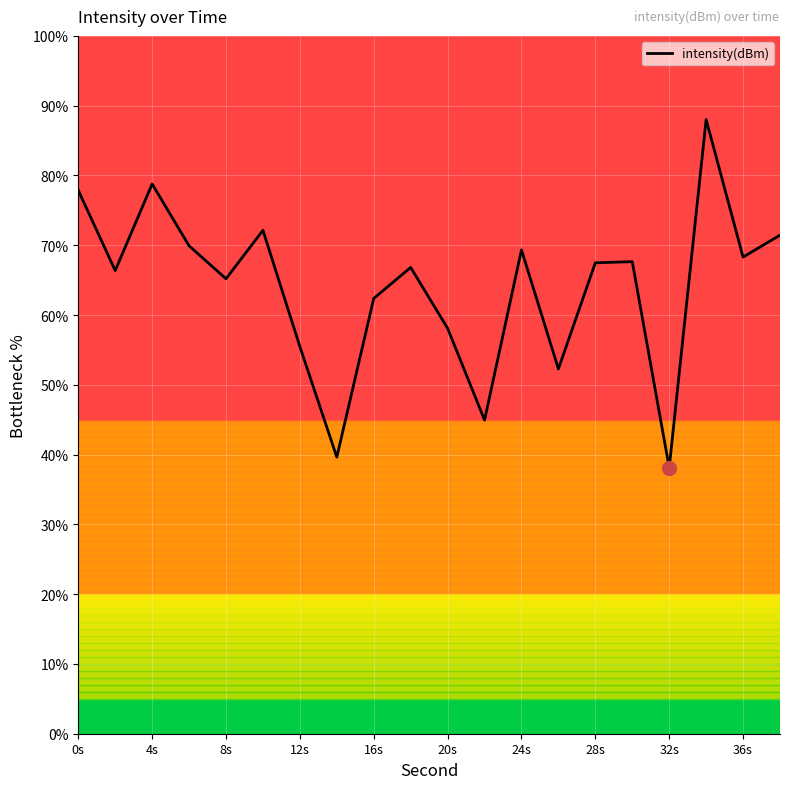

What is the greatest value displayed?

88.0